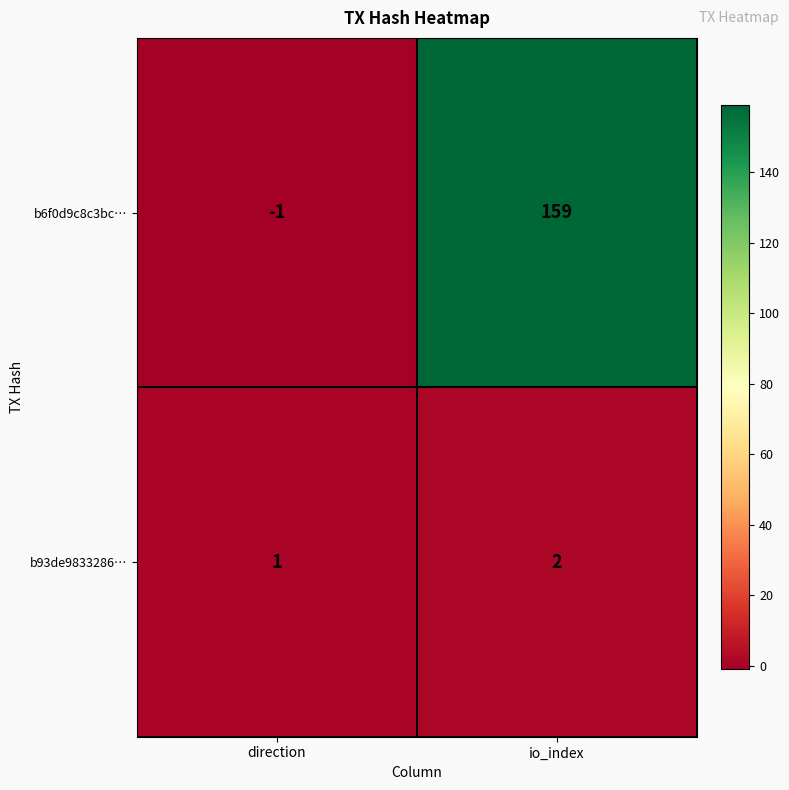

At how many categories does at least one series exceed 50?

1